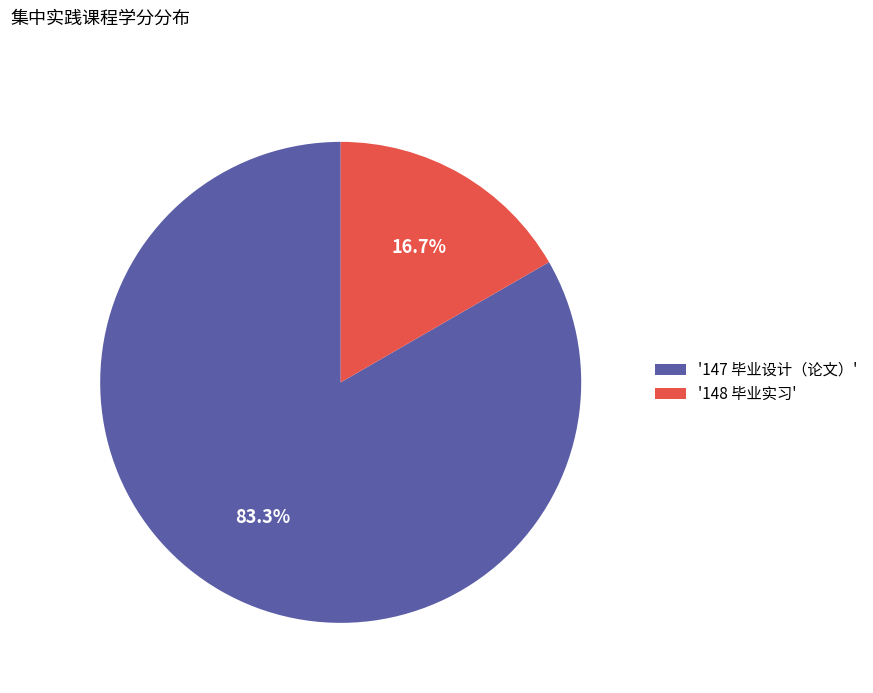

Is there a majority slice in this chart?

Yes